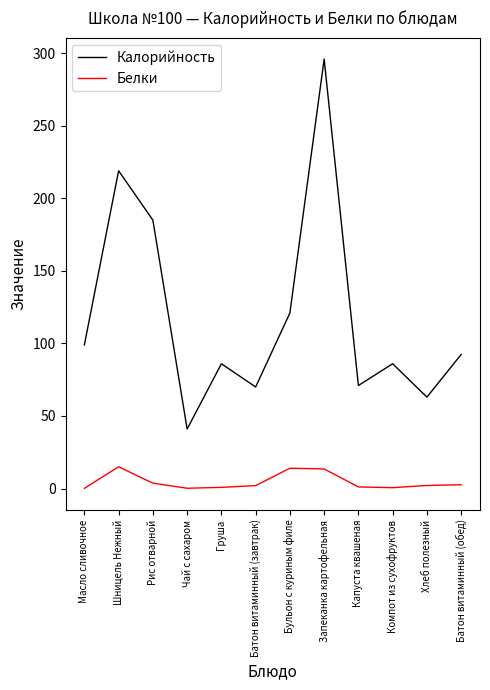

What is the minimum value shown in the chart?

0.1